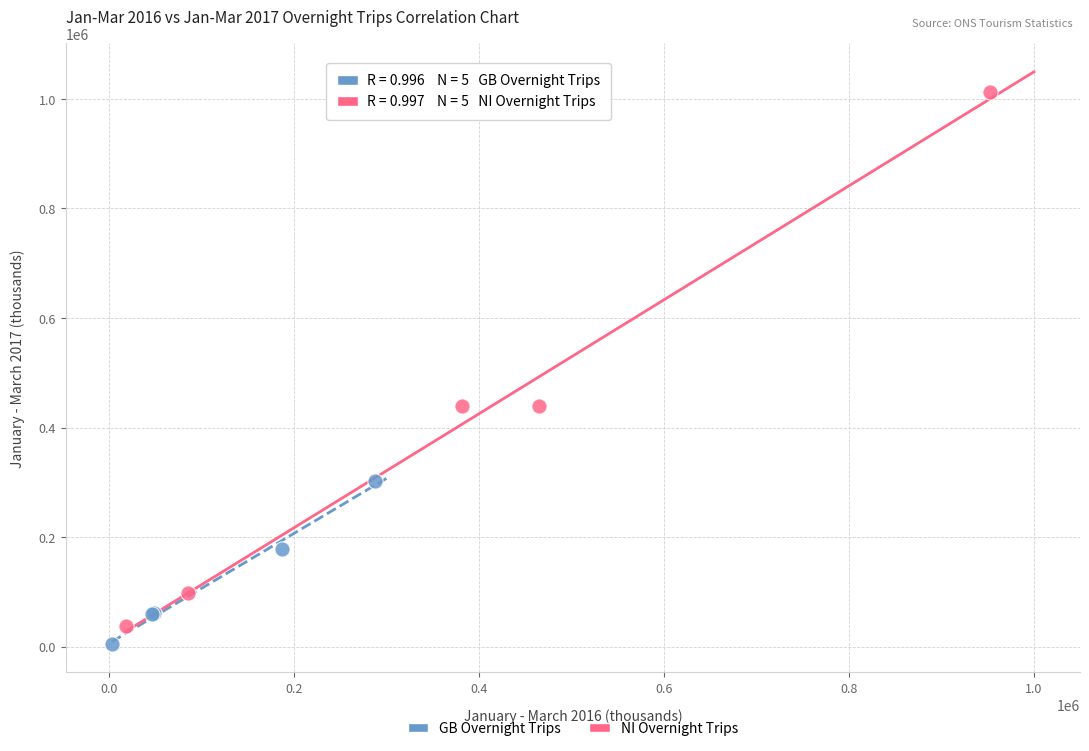

Which series has the largest Y range (max minus min)?

NI Overnight Trips